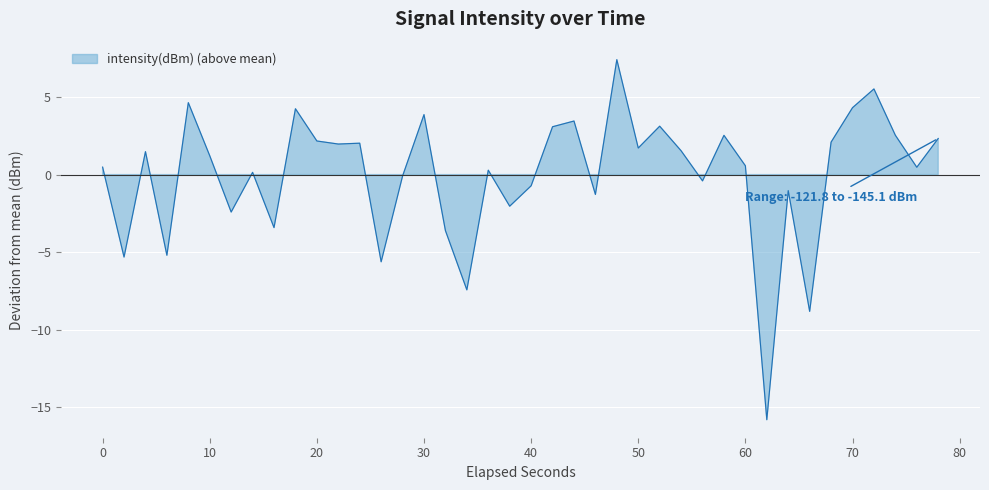

How many lines are shown in the chart?

1